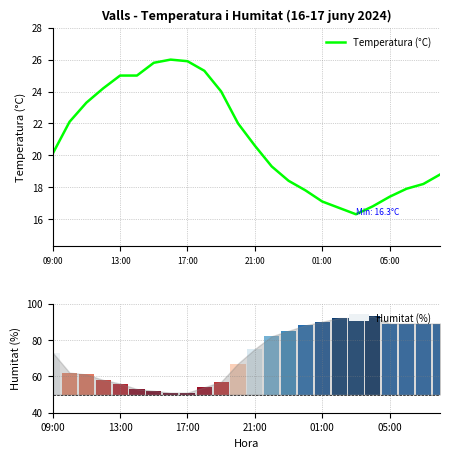

Where is Temperatura (°C) nearest to the value 21?

21:00